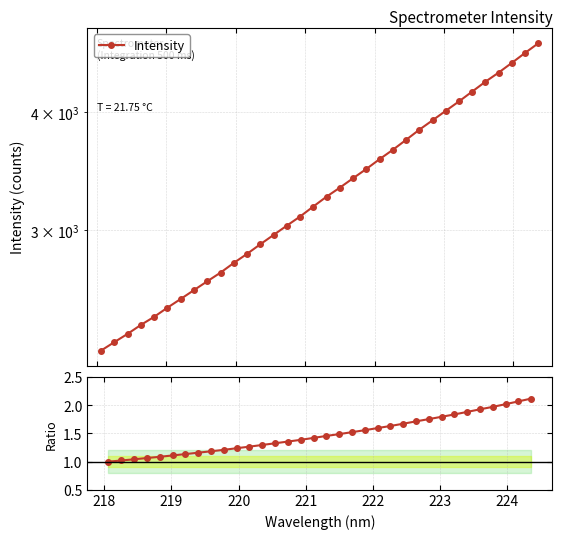

At 218, list the series in order from largest to smallest.

Intensity, Ratio to first point